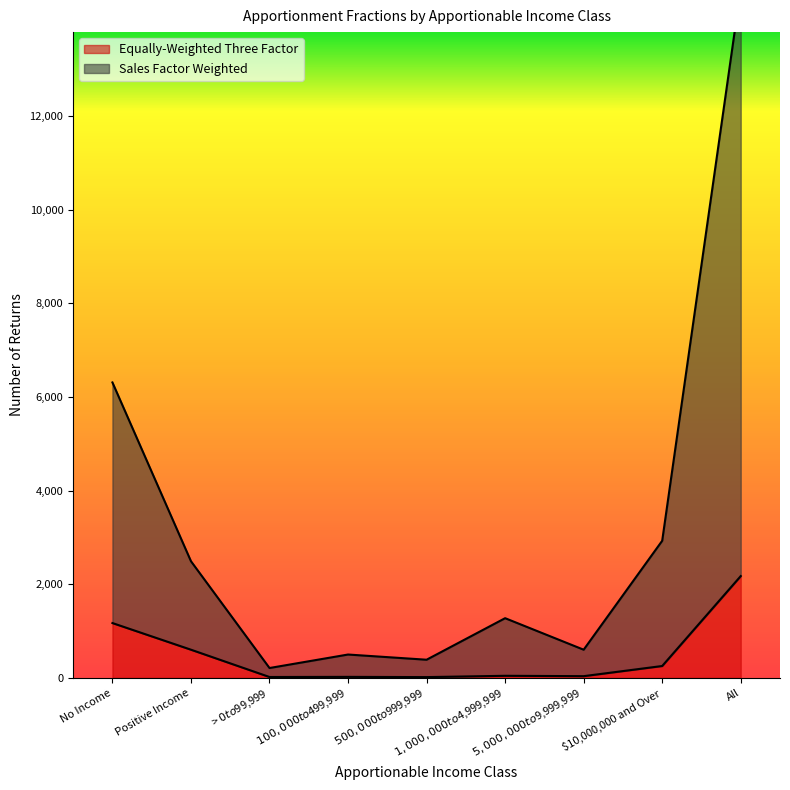

What is the difference between the maximum and minimum values in the Equally-Weighted Three Factor series?

2157